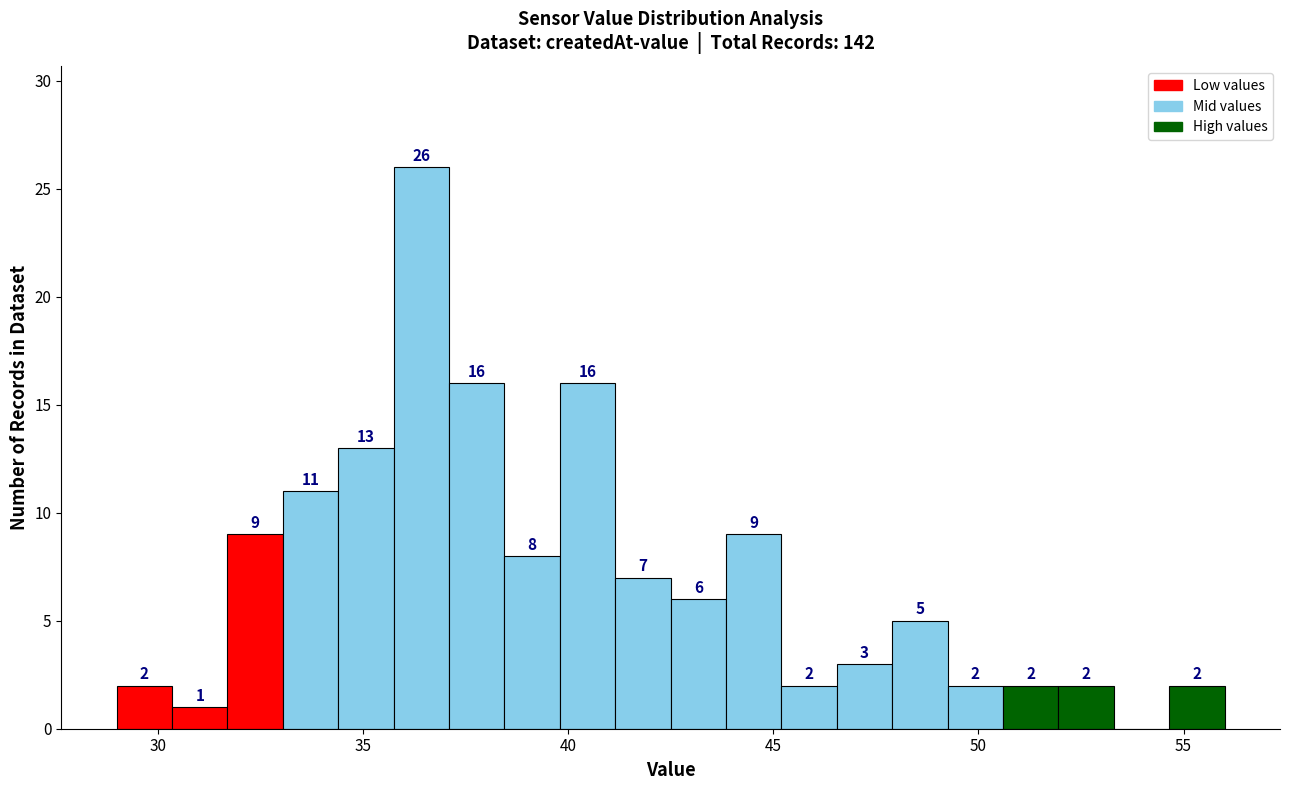

Read against the x-axis, roughly where is the centre of the tallest bar?

36.5